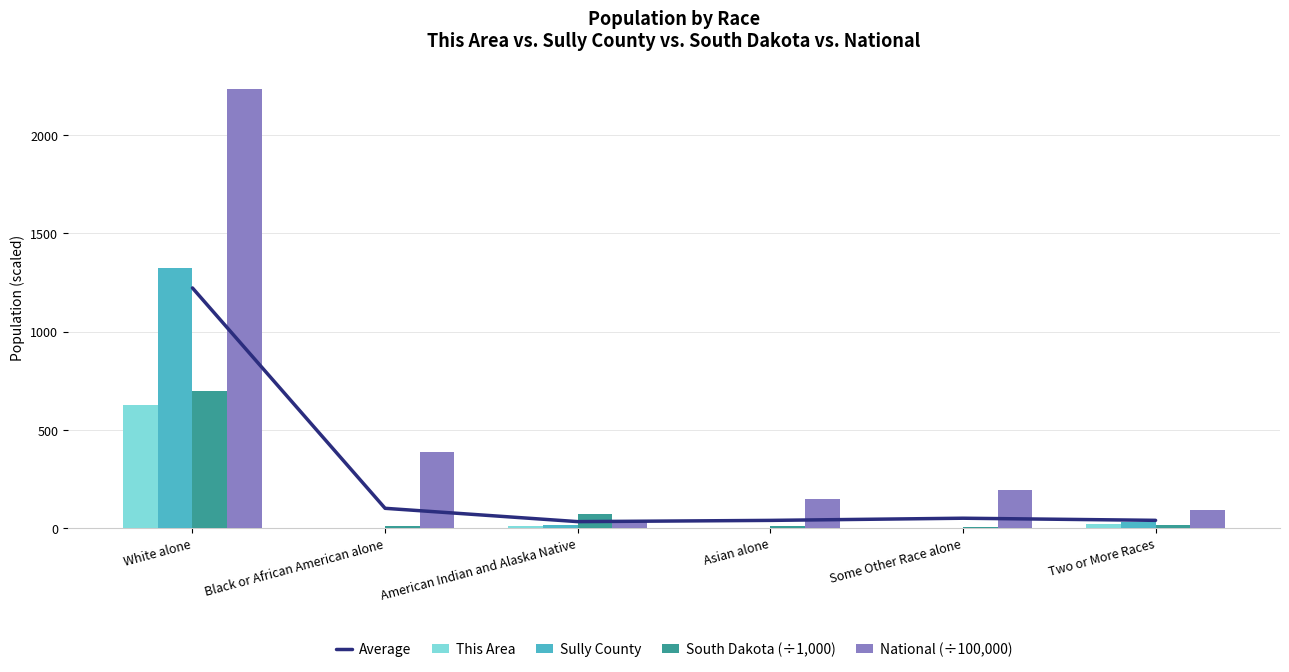

What is the value of the Average bar at the 2nd from the left?

100.1